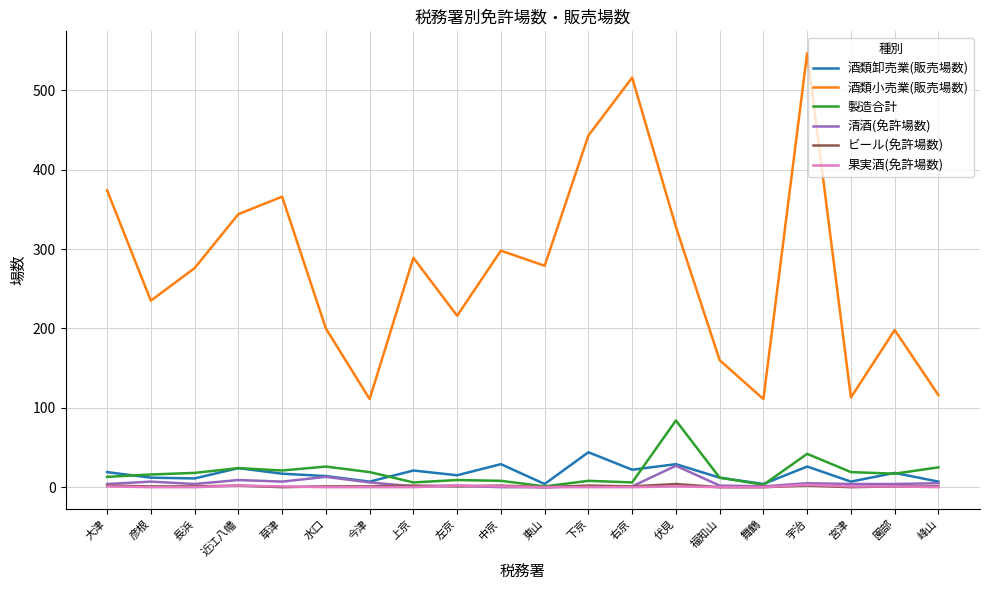

What is the total value across all series at 園部?

239